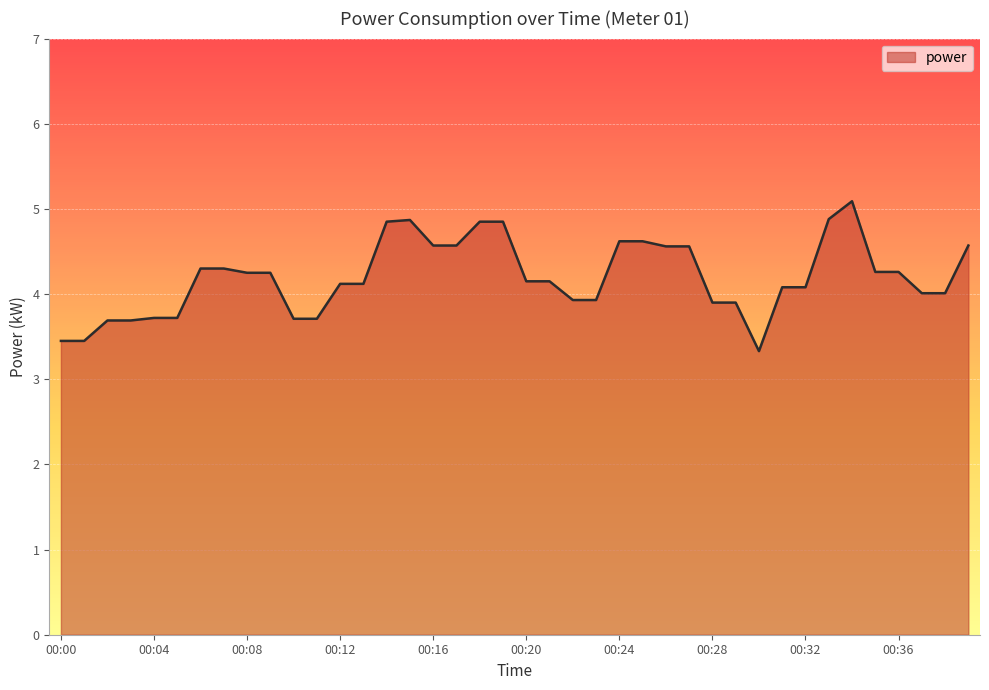

What is the difference between the maximum and minimum values?

1.8